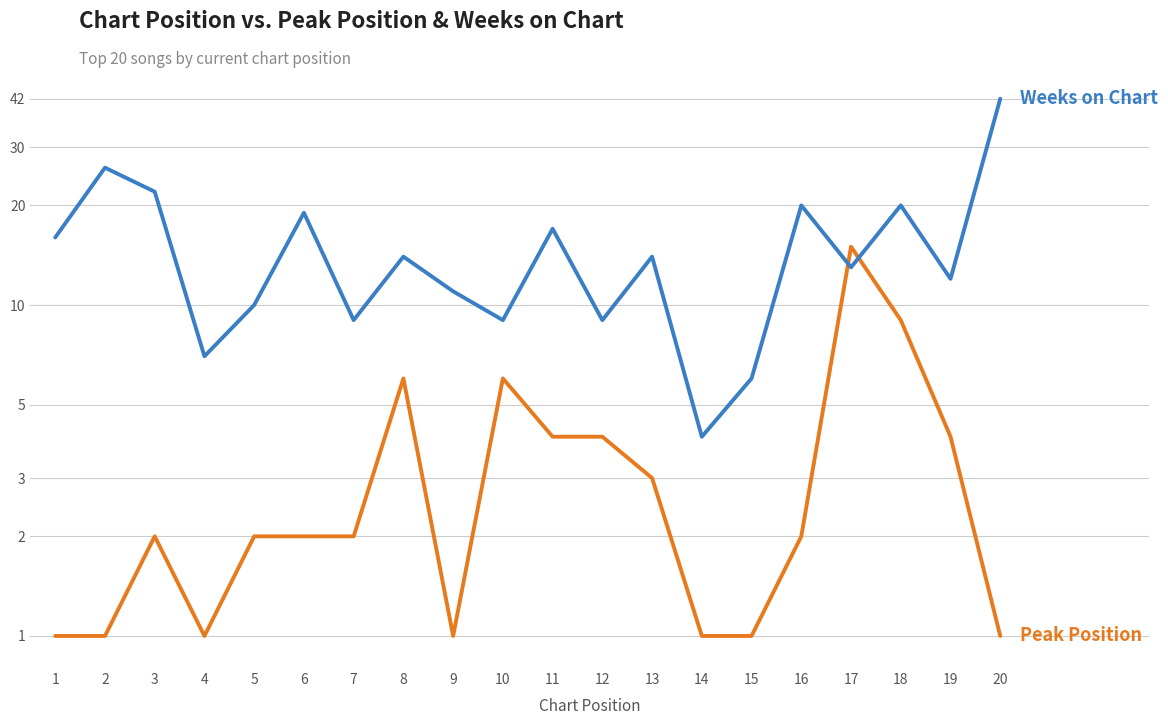

Reading left to right, extract all data points from this chart.

Peak Position: 1	1	2	1	2	2	2	6	1	6	4	4	3	1	1	2	15	9	4	1
Weeks on Chart: 16	26	22	7	10	19	9	14	11	9	17	9	14	4	6	20	13	20	12	42